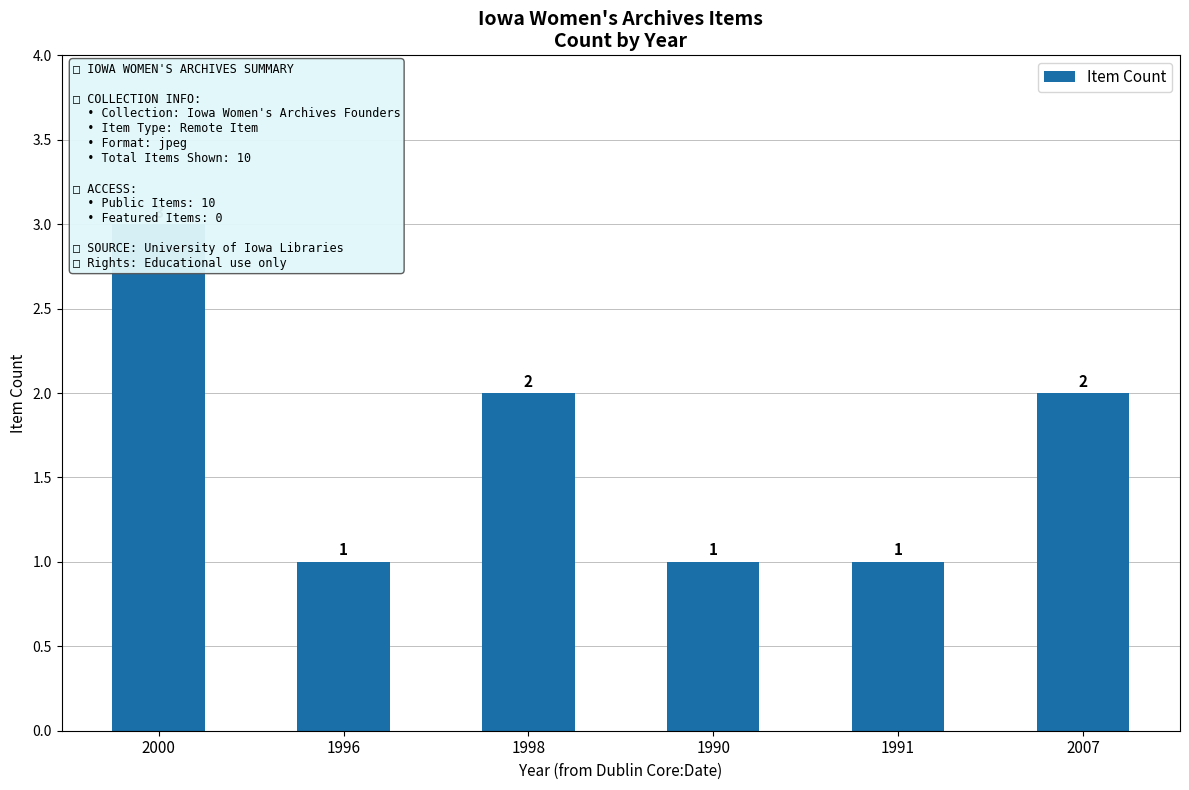

Approximately how many times larger is the value at 2000 compared to 2007?

1.5